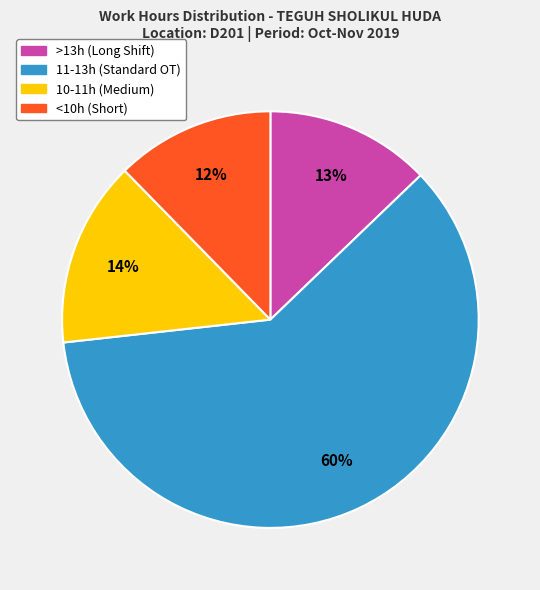

Does any single category account for the majority?

Yes